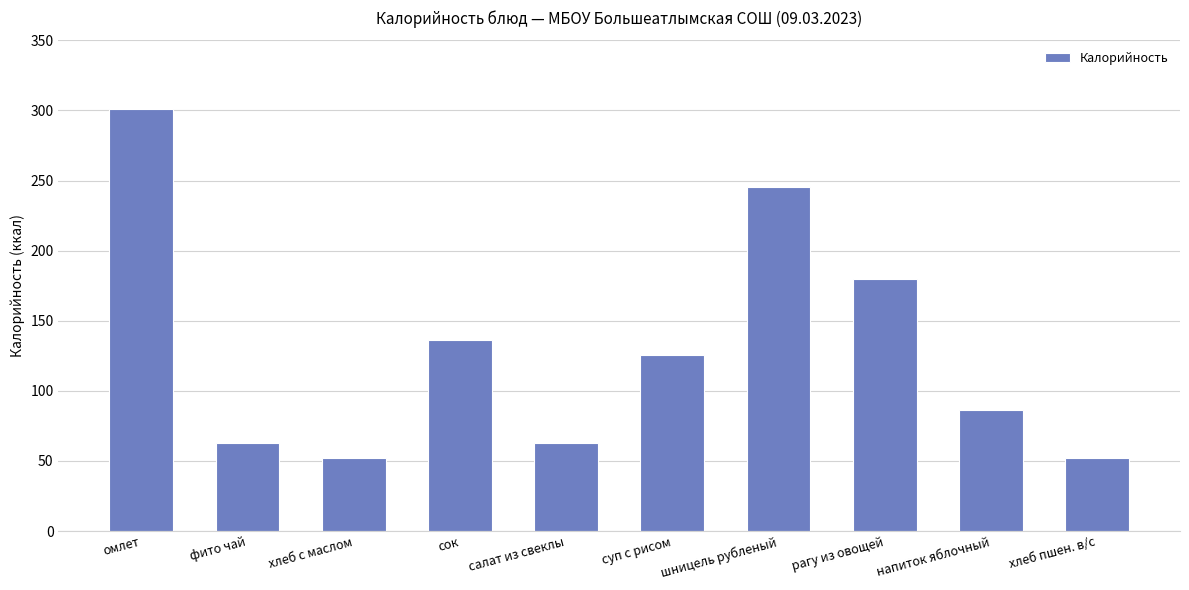

What is the sum of the values at хлеб с маслом and фито чай?

115.4